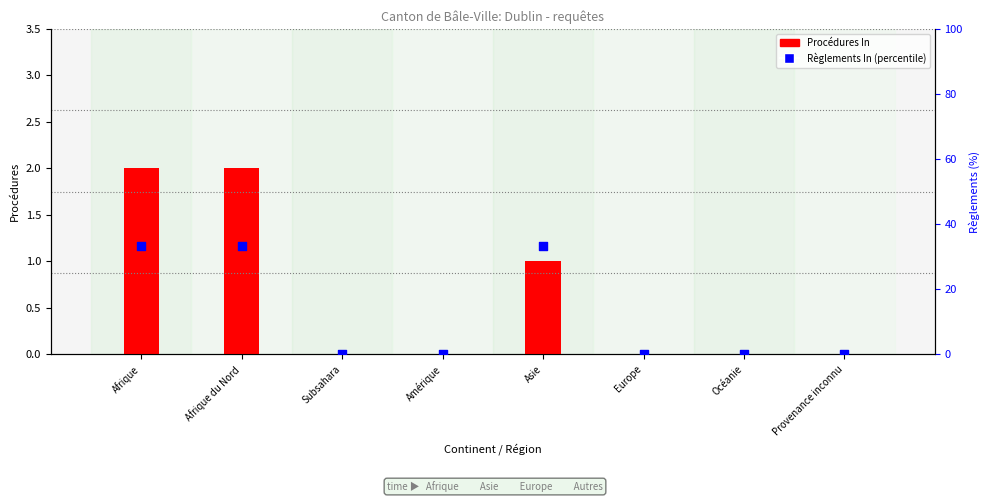

At which category is the sum across all series the highest?

Afrique